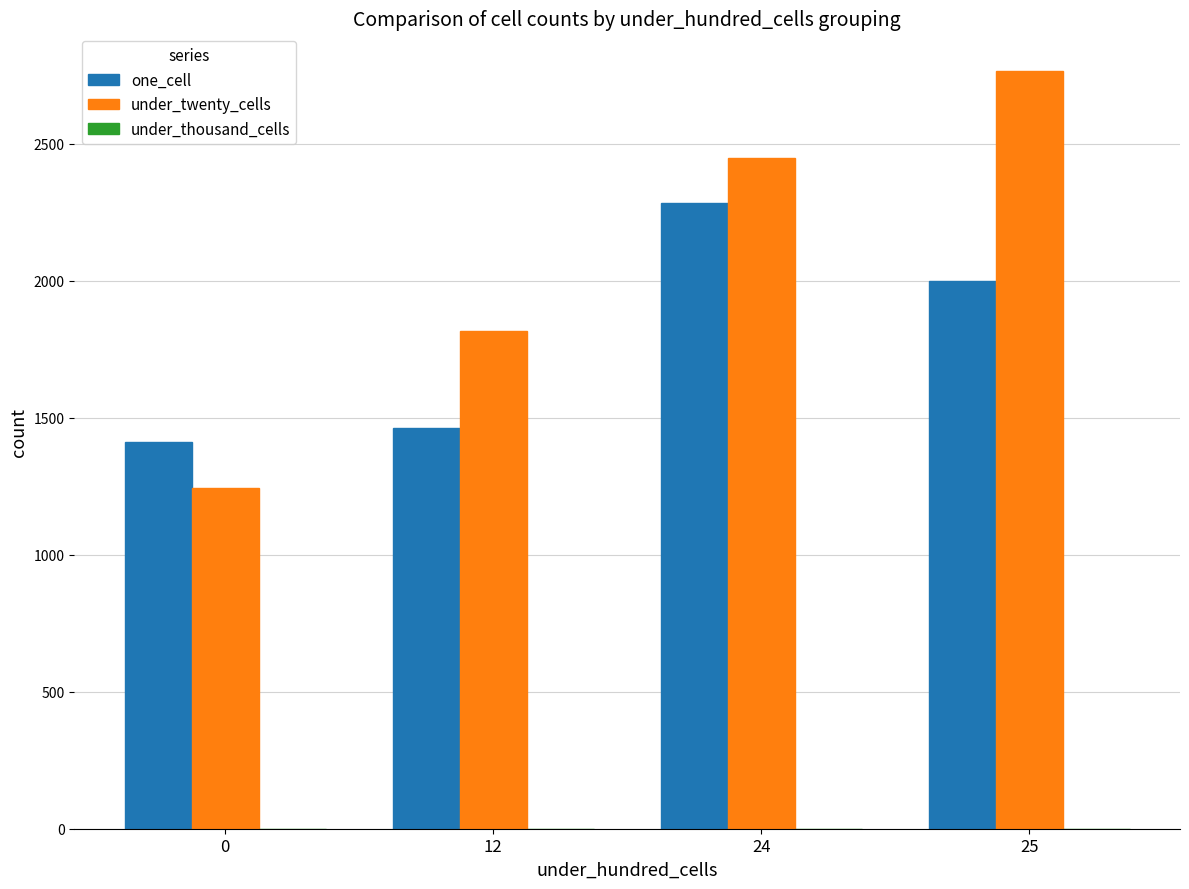

Which series changed the most between 12 and 25?

under_twenty_cells